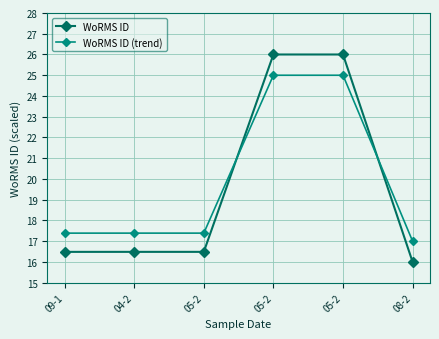

How many data points in WoRMS ID are above 16?

5